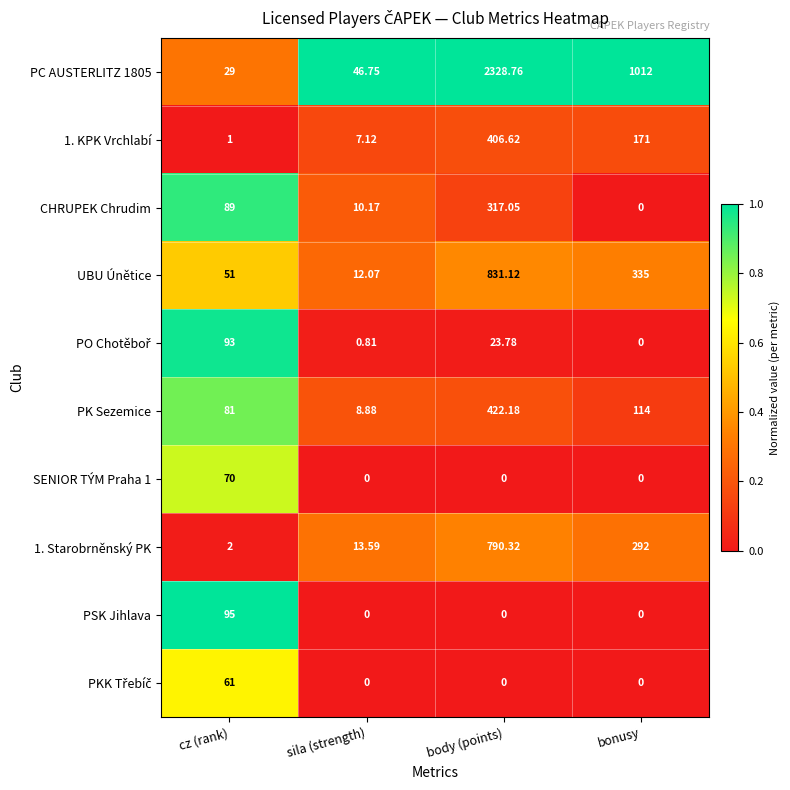

At which category is the sum across all series the highest?

body (points)